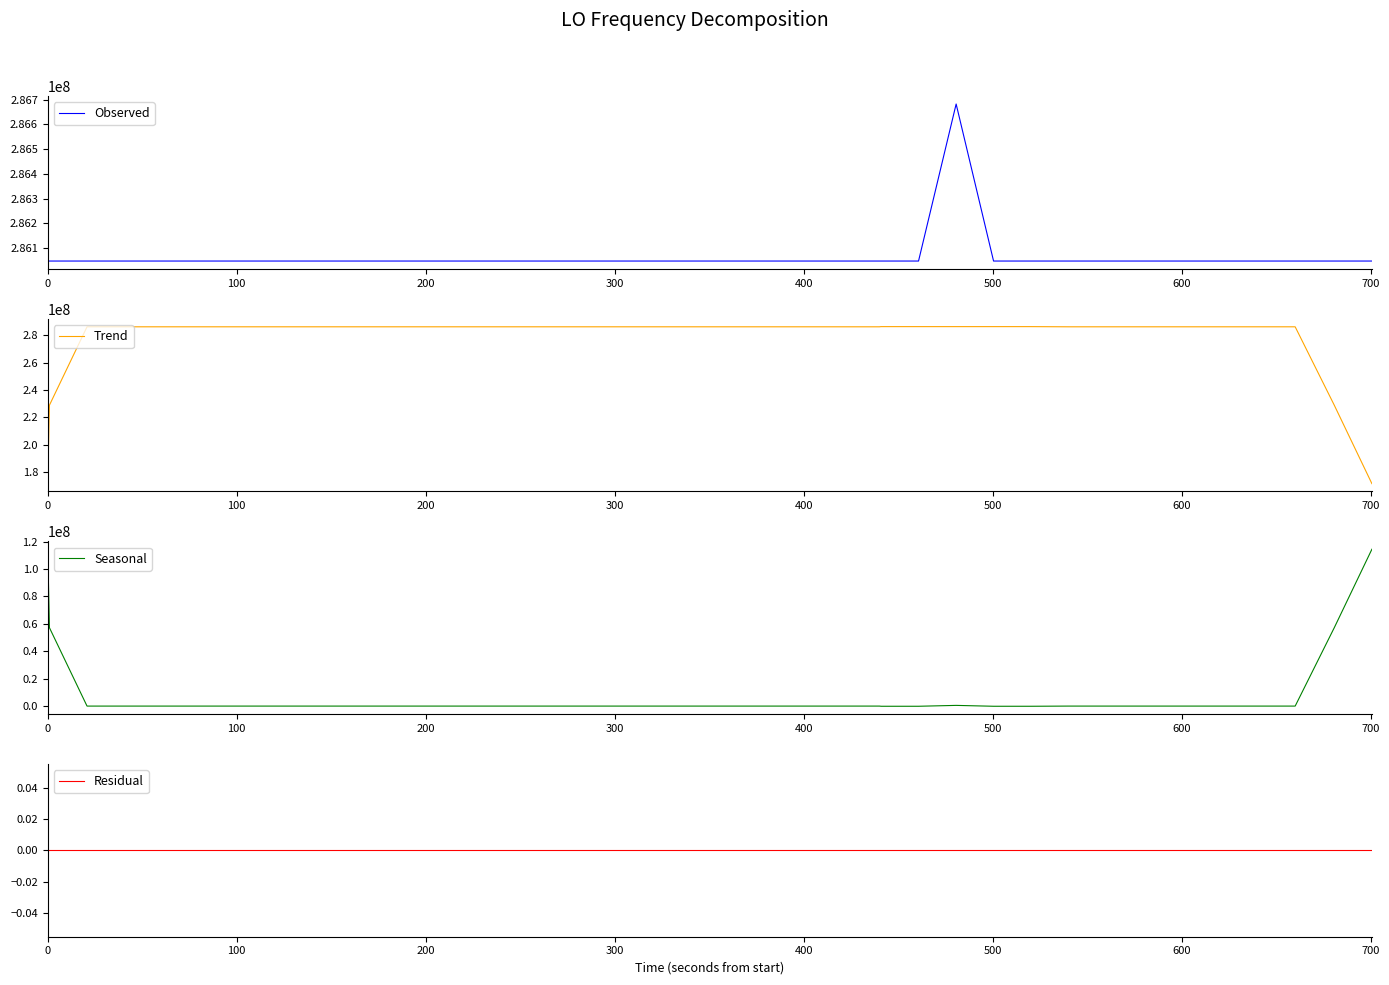

What is the minimum value for Observed?

286046996.5